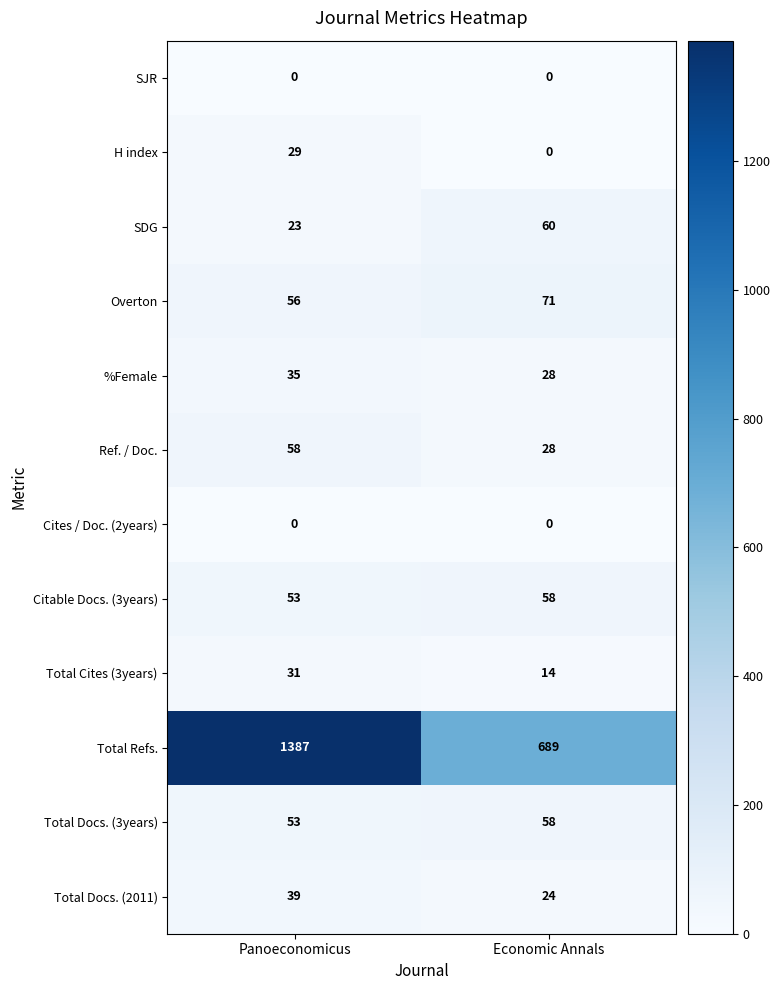

The Total Cites (3years) series shows 14 at Economic Annals. True or false?

True